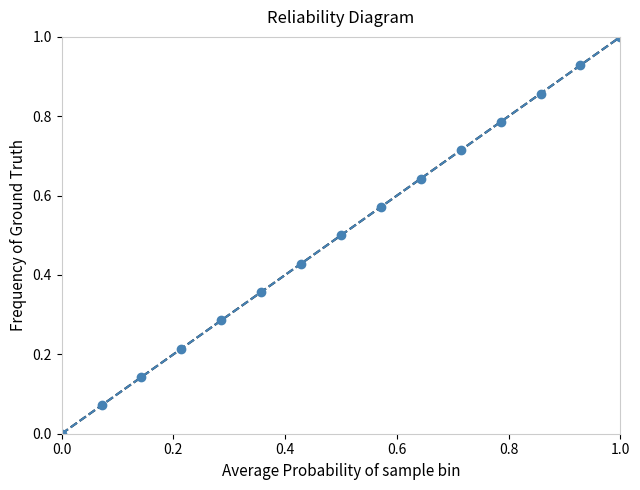

What is the maximum value shown in the chart?

1.0